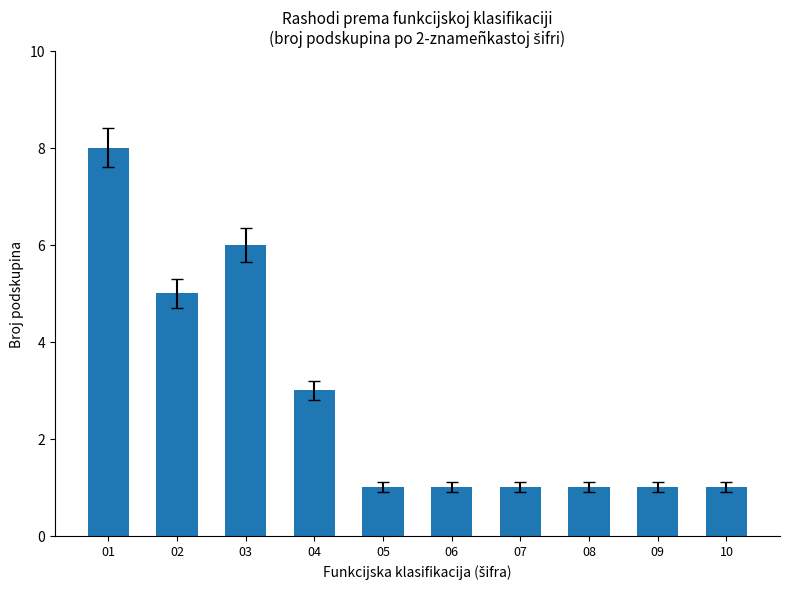

Reading left to right, what are all the values shown in this chart?

8	5	6	3	1	1	1	1	1	1